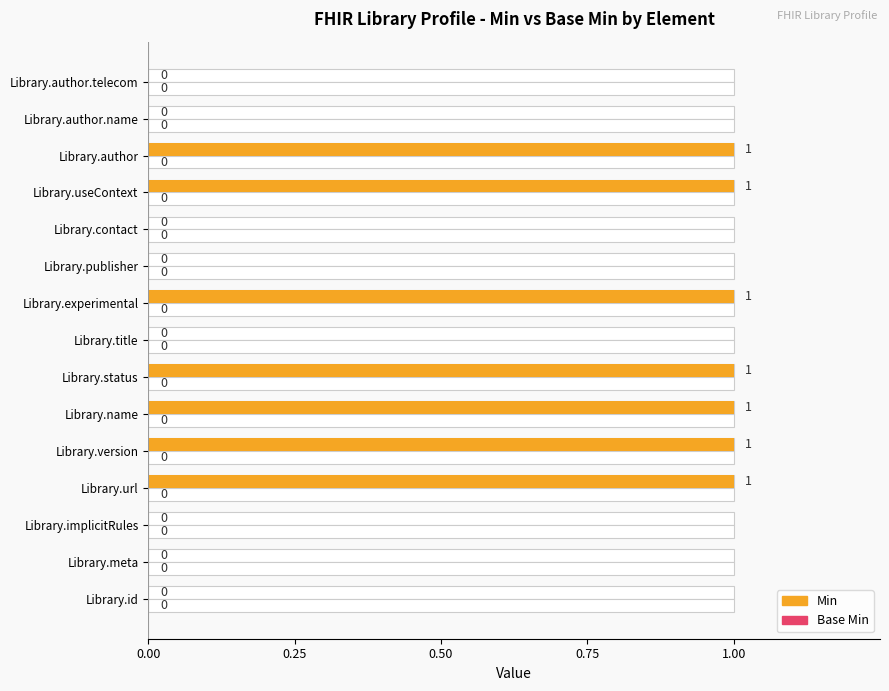

Is it true that Min equals -0.4 at Library.title?

False